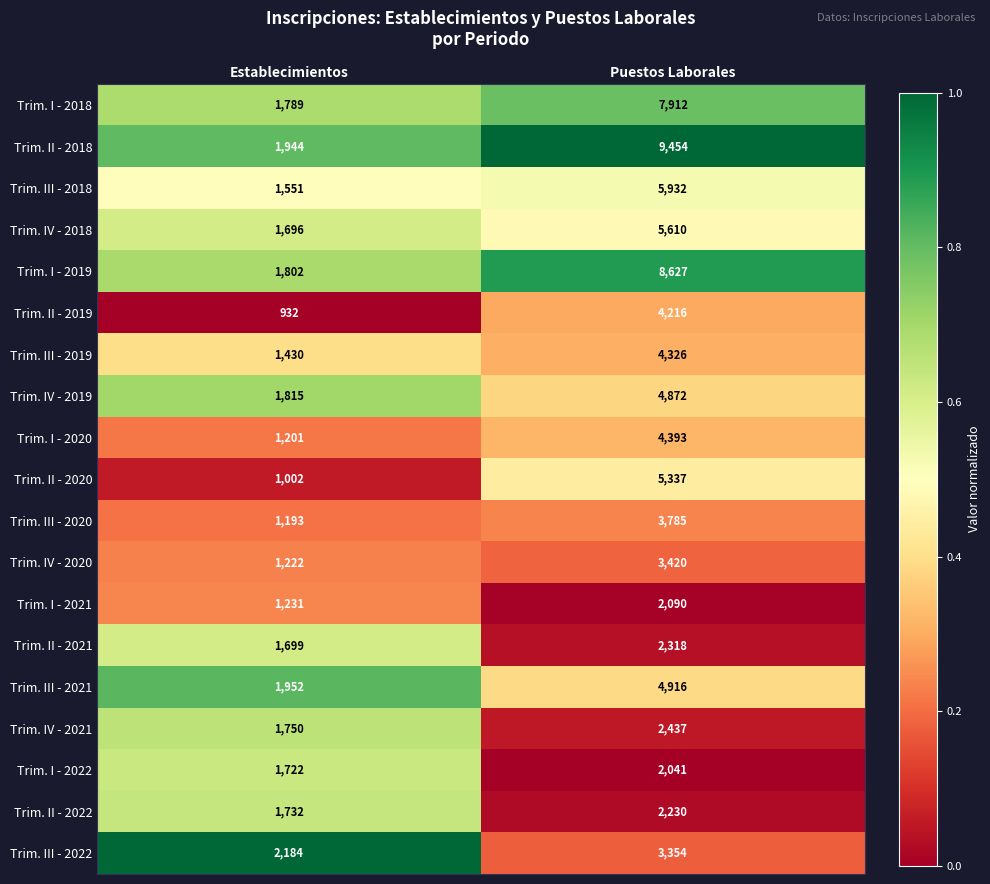

Read the Trim. III - 2021 value at Establecimientos.

1952